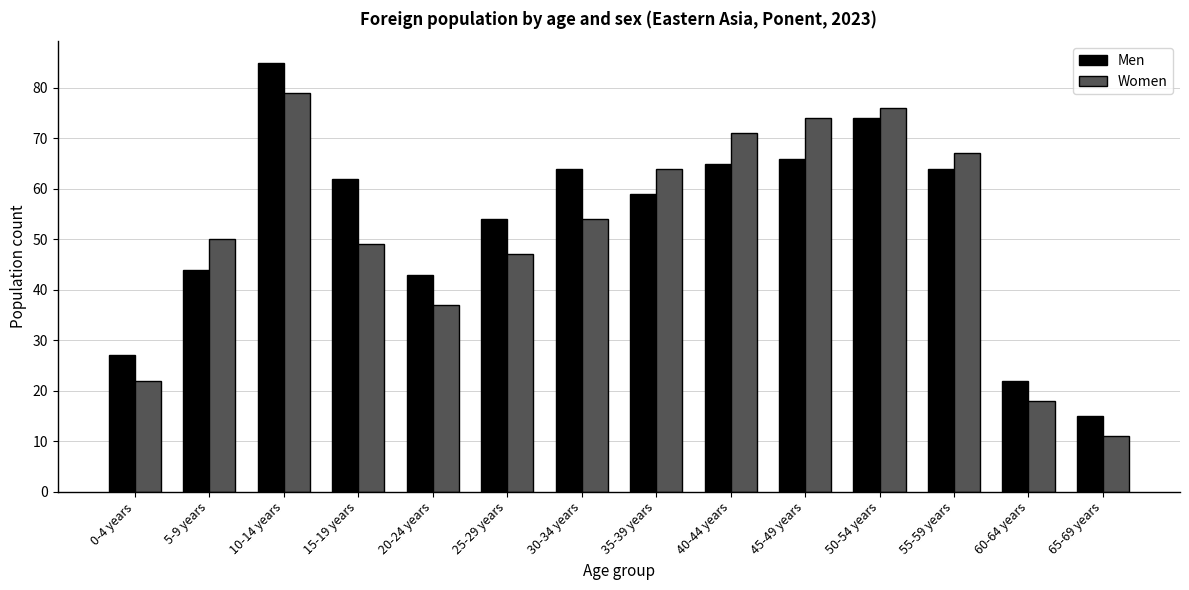

What is the label of the 6th bar from the right?

40-44 years